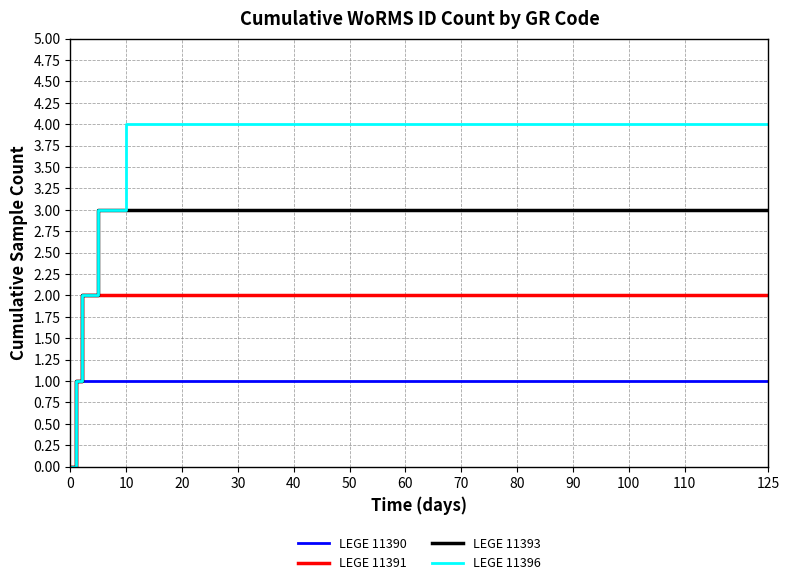

Reading left to right, extract all data points from this chart.

LEGE 11390: 0	1	1	1	1	1	1	1	1	1	1	1	1
LEGE 11391: 0	1	2	2	2	2	2	2	2	2	2	2	2
LEGE 11393: 0	1	2	3	3	3	3	3	3	3	3	3	3
LEGE 11396: 0	1	2	3	4	4	4	4	4	4	4	4	4